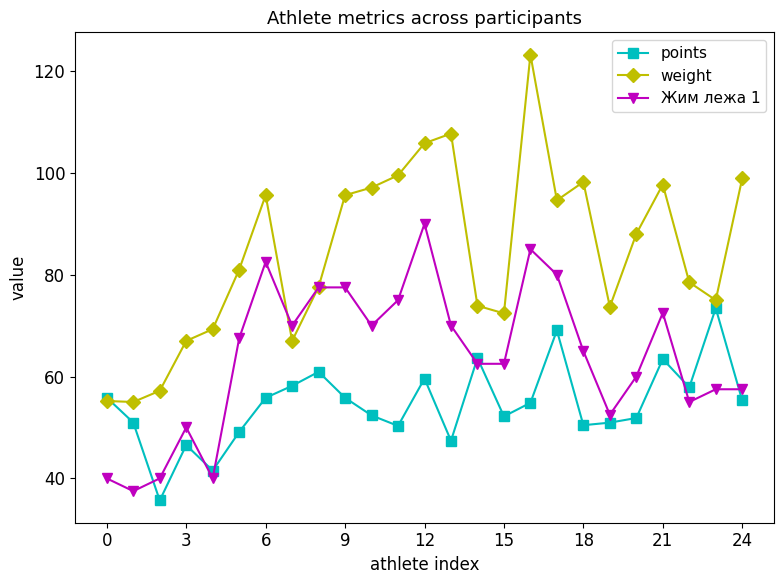

Which series has the largest range (max minus min)?

weight